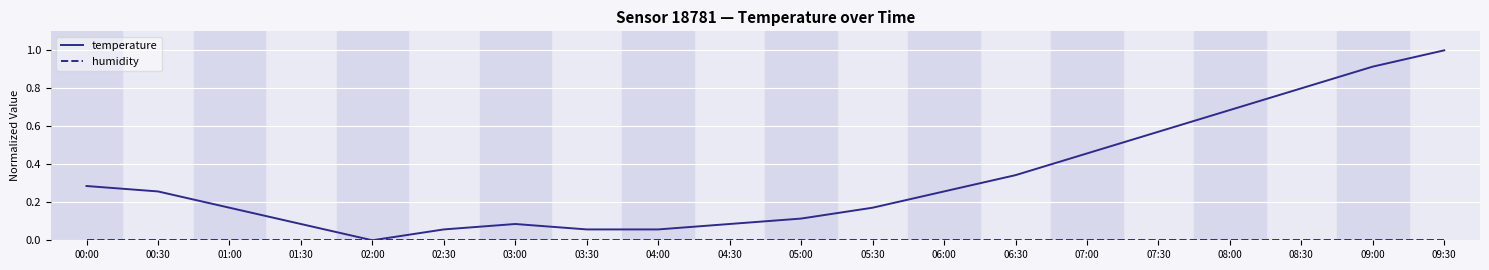

What is the maximum value shown in the chart?

1.0